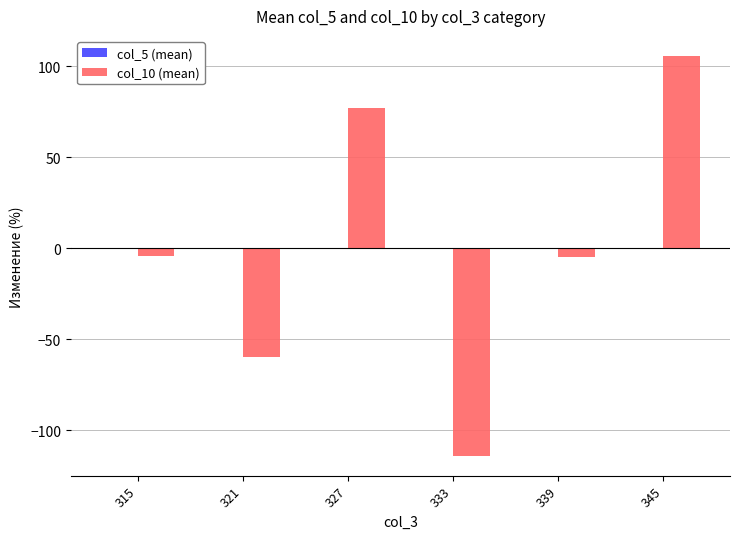

What is the greatest value displayed?

105.6